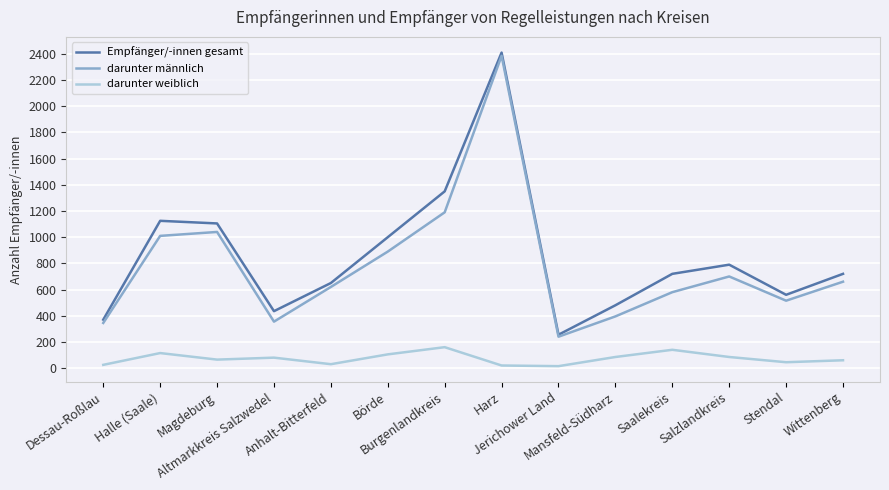

What is the highest value of the darunter männlich series?

2385